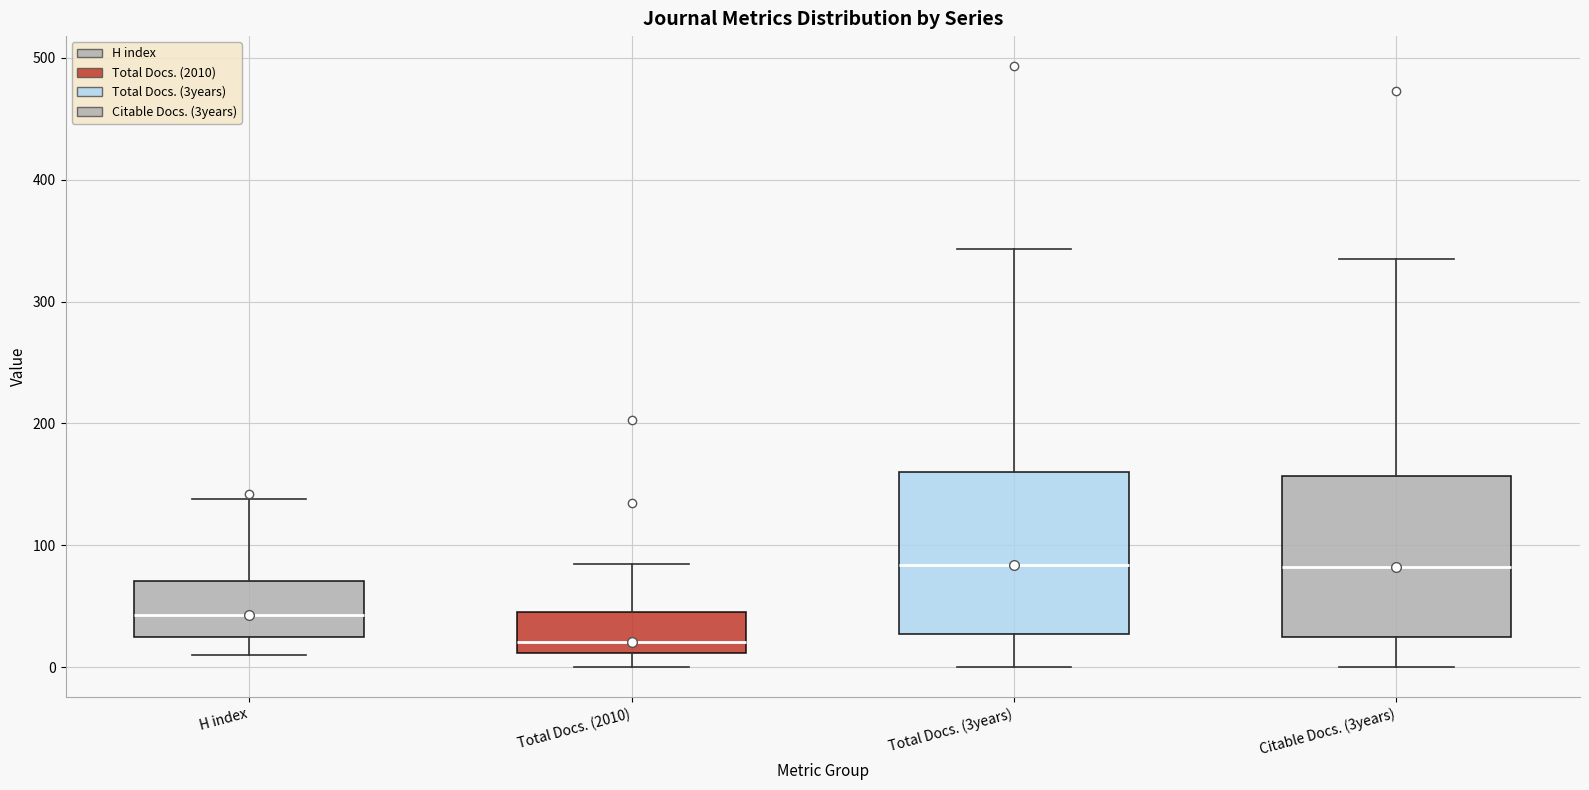

Reading left to right, read every box against the y-axis: the position of its median line, the range the box covers, and the ends of its whiskers. The values are not printed on the chart, so give them approximately, as read against the axis.

H index: median 40, box 30 to 70, whiskers 10 to 140
Total Docs. (2010): median 20, box 10 to 50, whiskers 0 to 90
Total Docs. (3years): median 80, box 30 to 160, whiskers 0 to 340
Citable Docs. (3years): median 80, box 30 to 160, whiskers 0 to 340